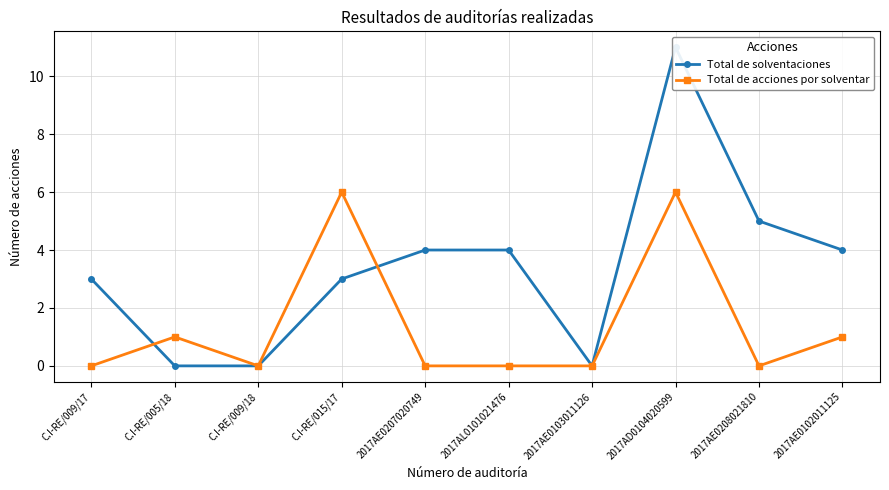

How many categories are shown in the chart?

10